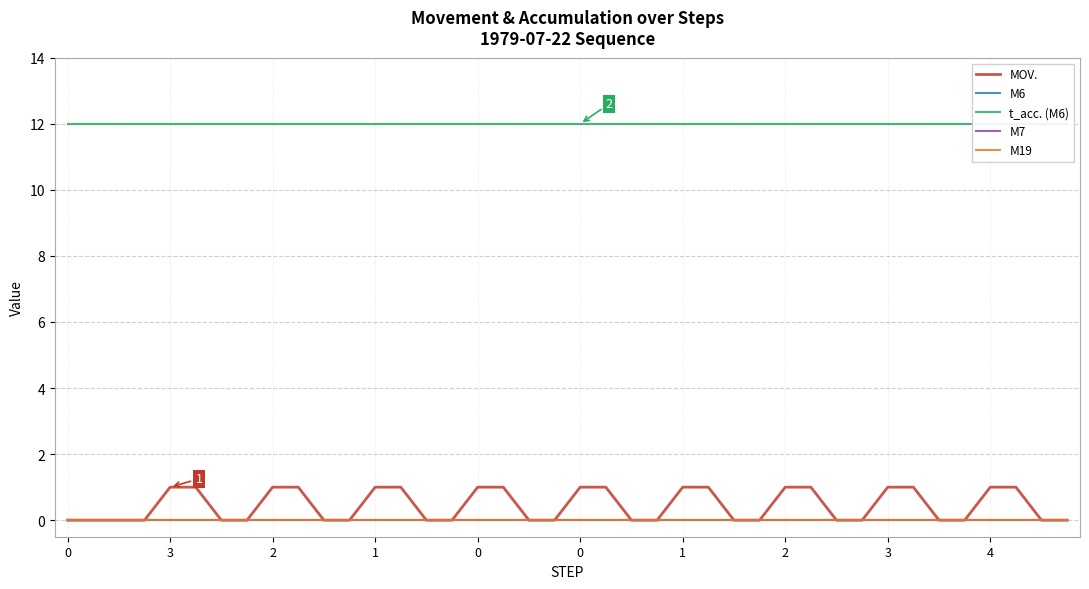

Between 19 and 35, which is larger?

19